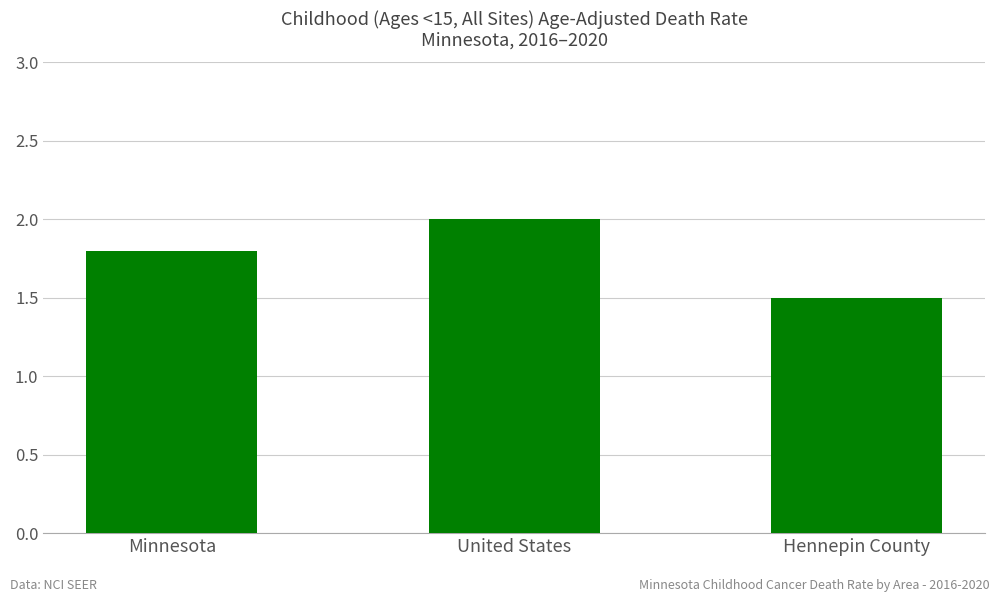

Reading left to right, list all the values displayed in this chart.

1.8	2.0	1.5